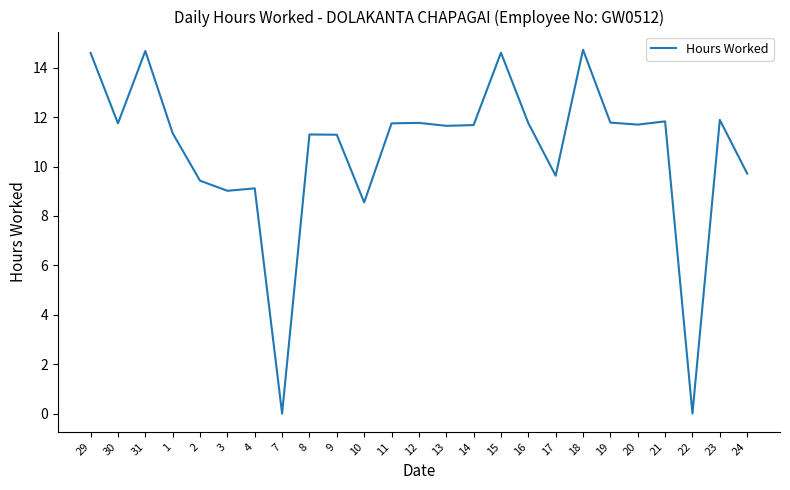

What position from the left is 16?

17